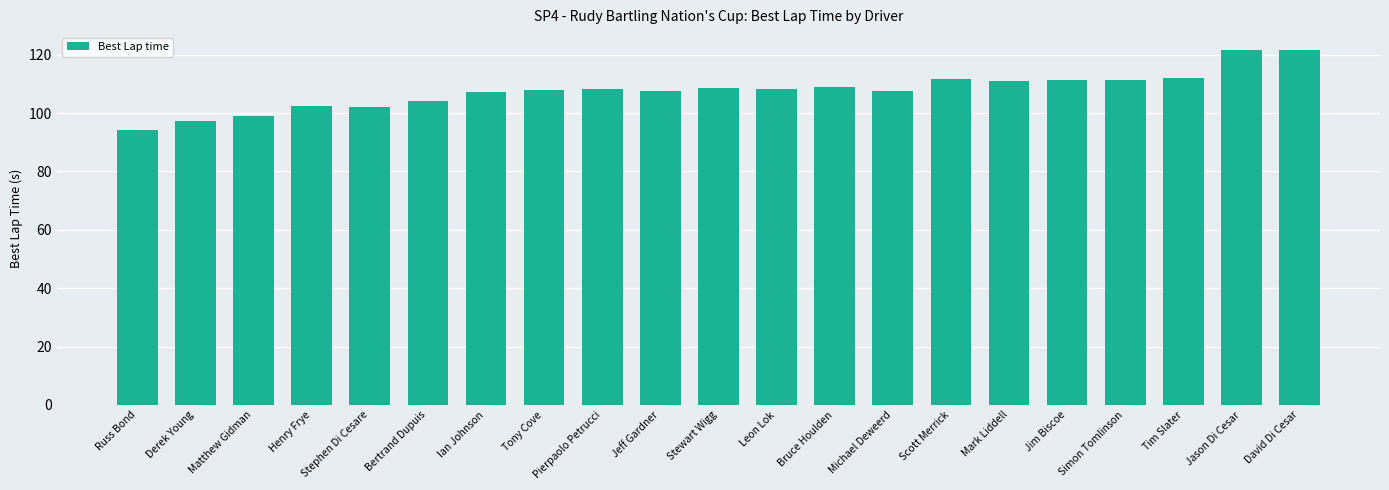

What is the greatest value displayed?

121.6